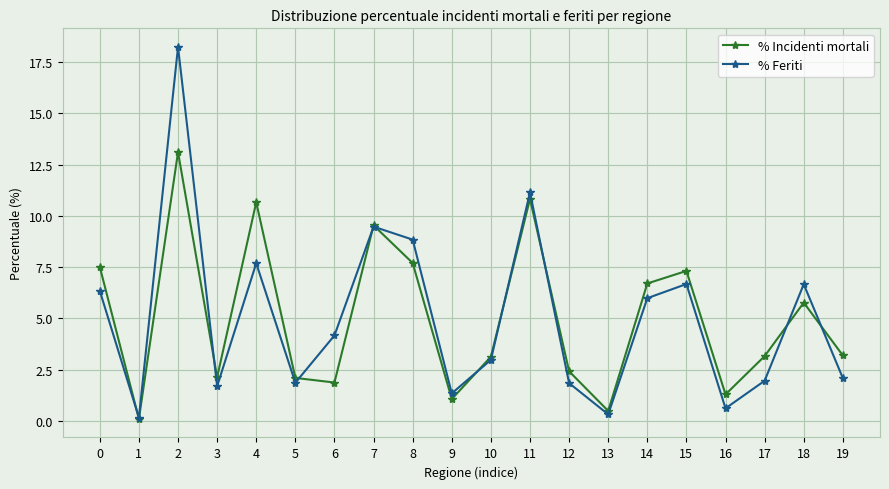

How many lines are shown in the chart?

2